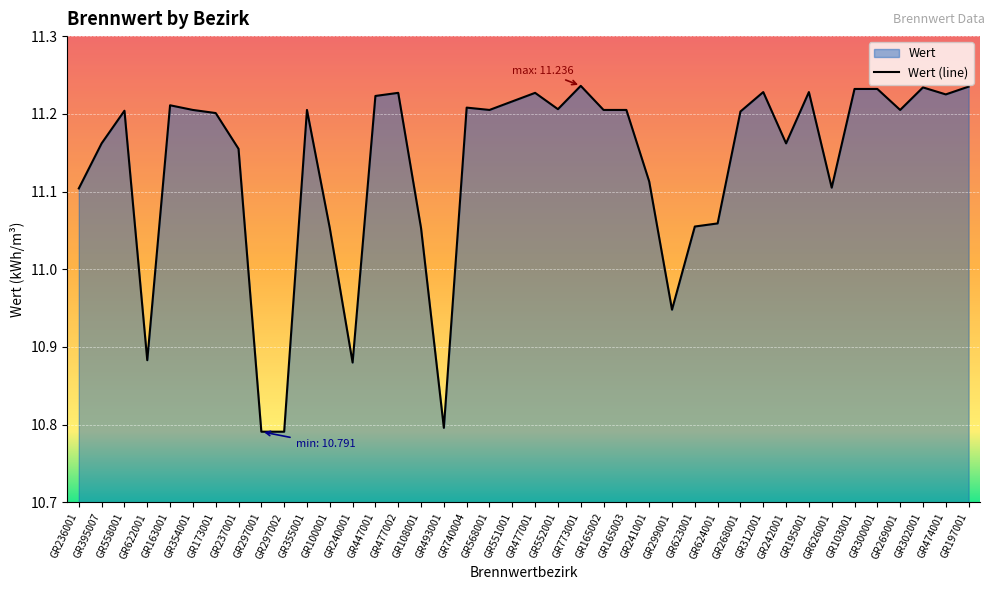

Rank the categories by value from highest to lowest.

GR773001, GR197001, GR302001, GR103001, GR300001, GR312001, GR195001, GR477002, GR477001, GR474001, GR447001, GR551001, GR163001, GR740004, GR552001, GR354001, GR355001, GR568001, GR165002, GR165003, GR269001, GR558001, GR268001, GR173001, GR395007, GR242001, GR237001, GR241001, GR626001, GR236001, GR624001, GR623001, GR100001, GR108001, GR299001, GR622001, GR240001, GR493001, GR297001, GR297002